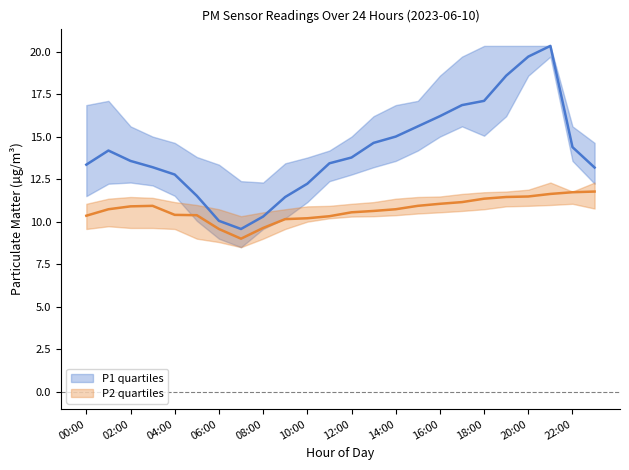

What is the difference between the maximum and second lowest values in the P1 median series?

10.3